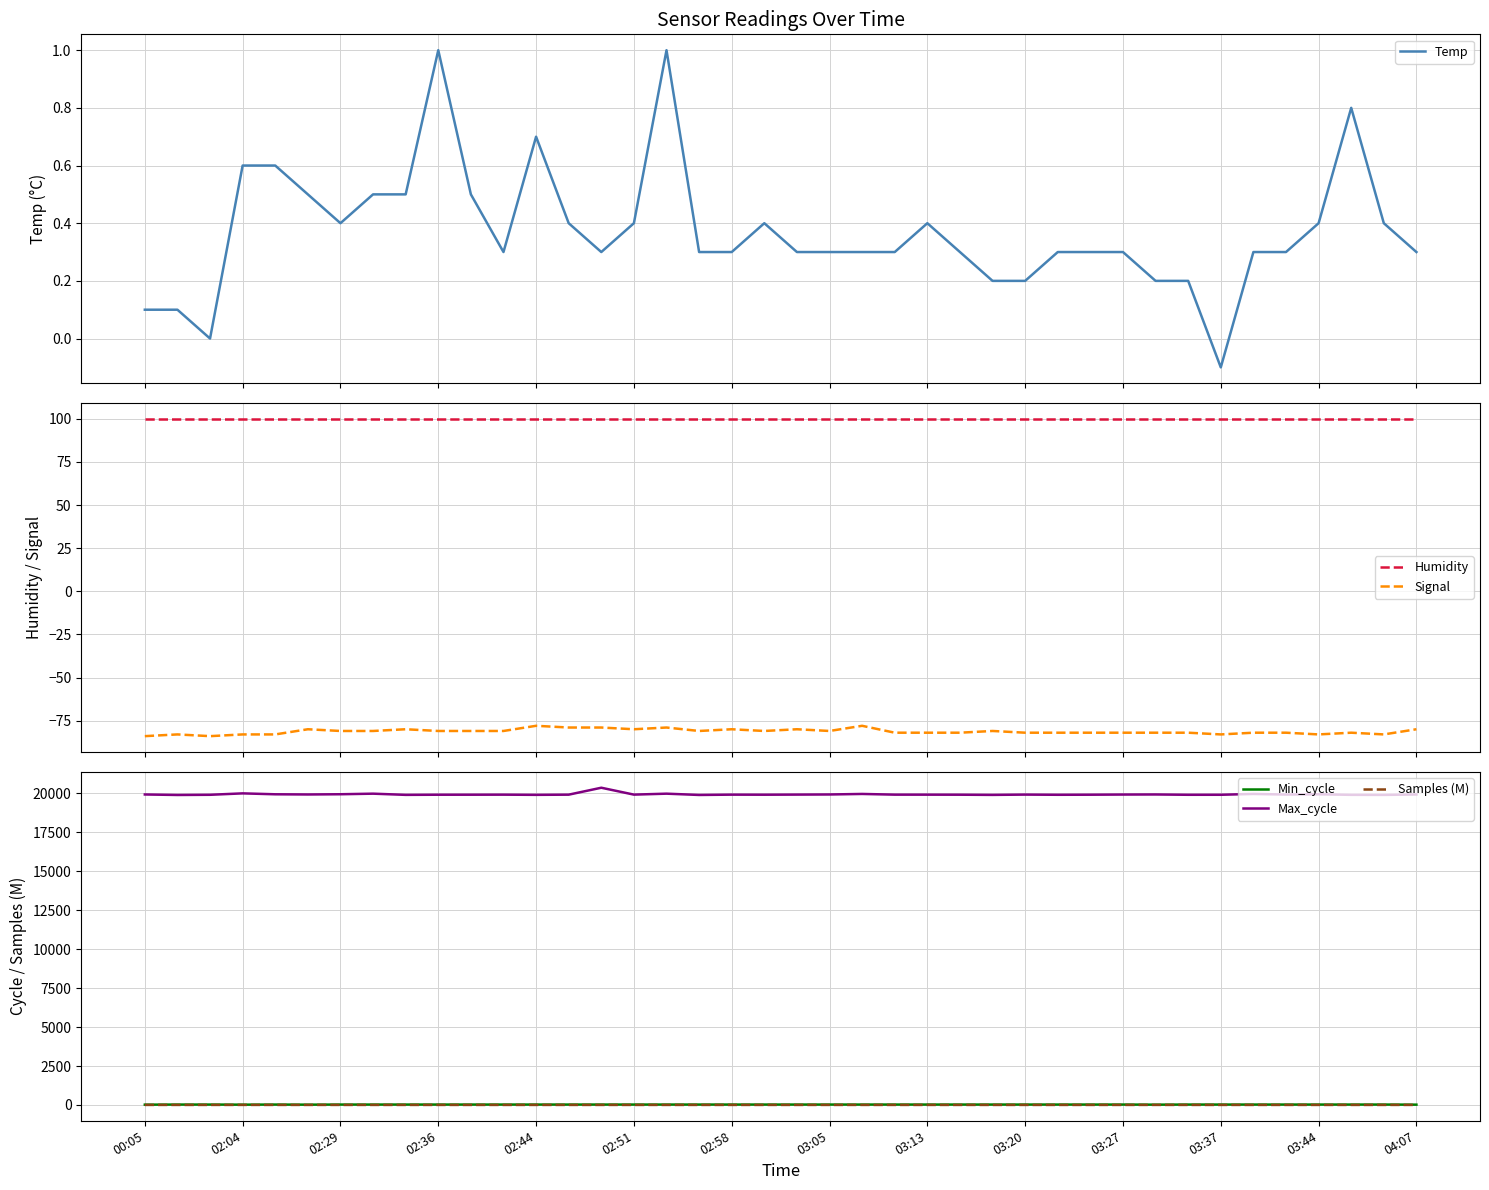

True or false: Samples (M) and Max_cycle cross at least once.

False